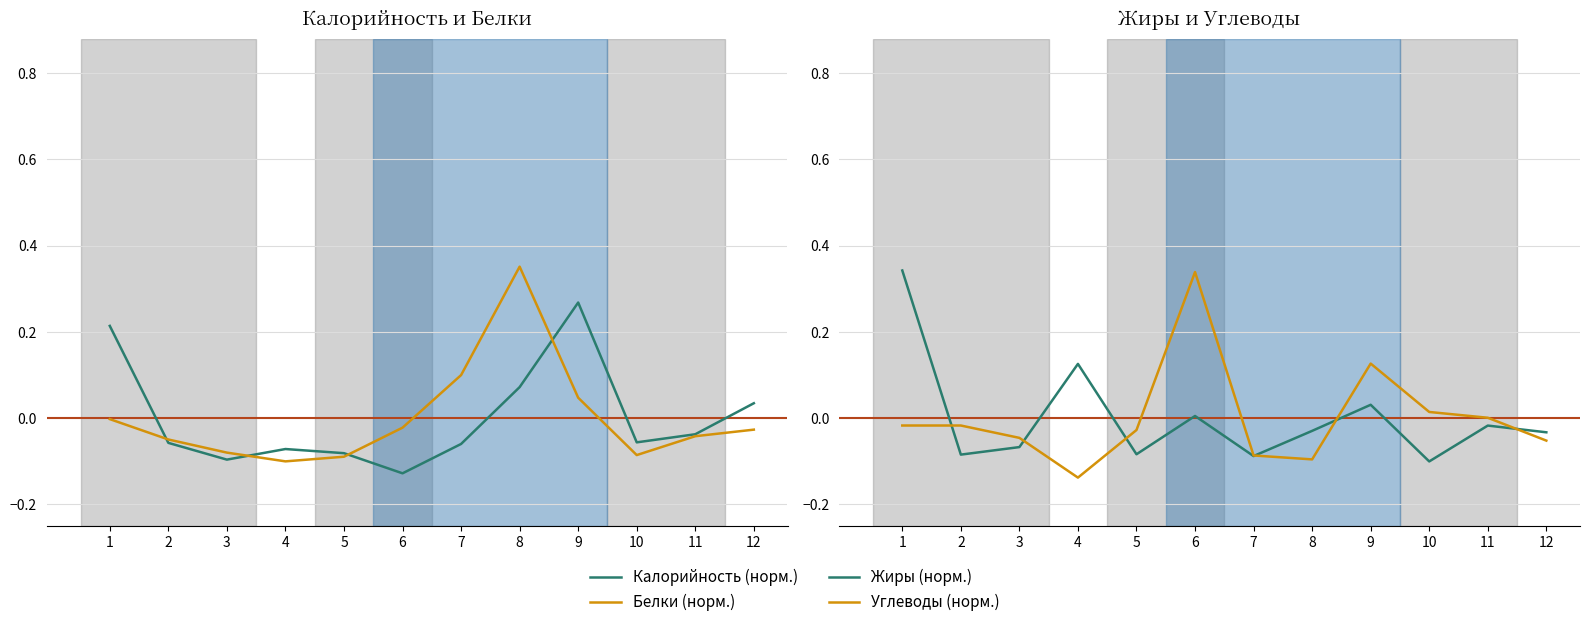

List the series in order of their peak value, highest first.

Белки (норм.), Жиры (норм.), Углеводы (норм.), Калорийность (норм.)